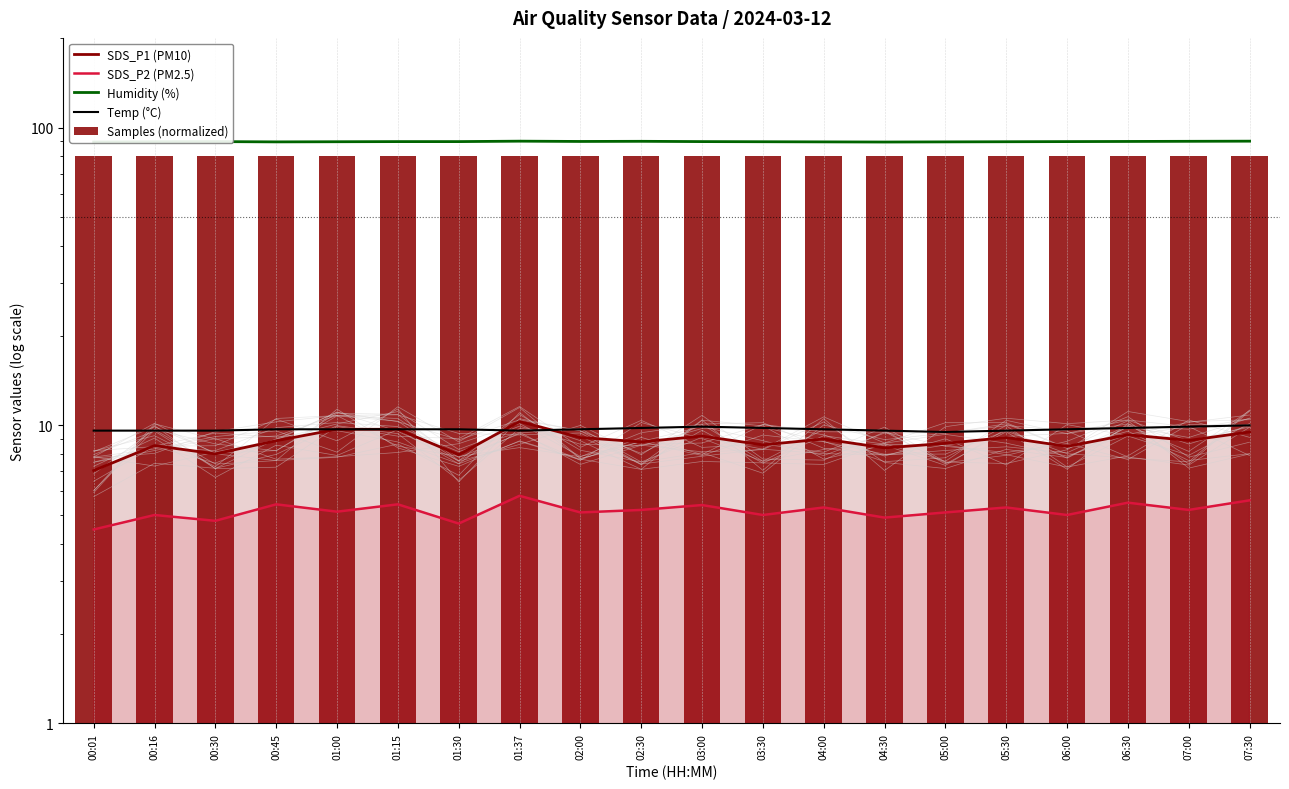

Read the Humidity (%) value at 02:00.

89.8